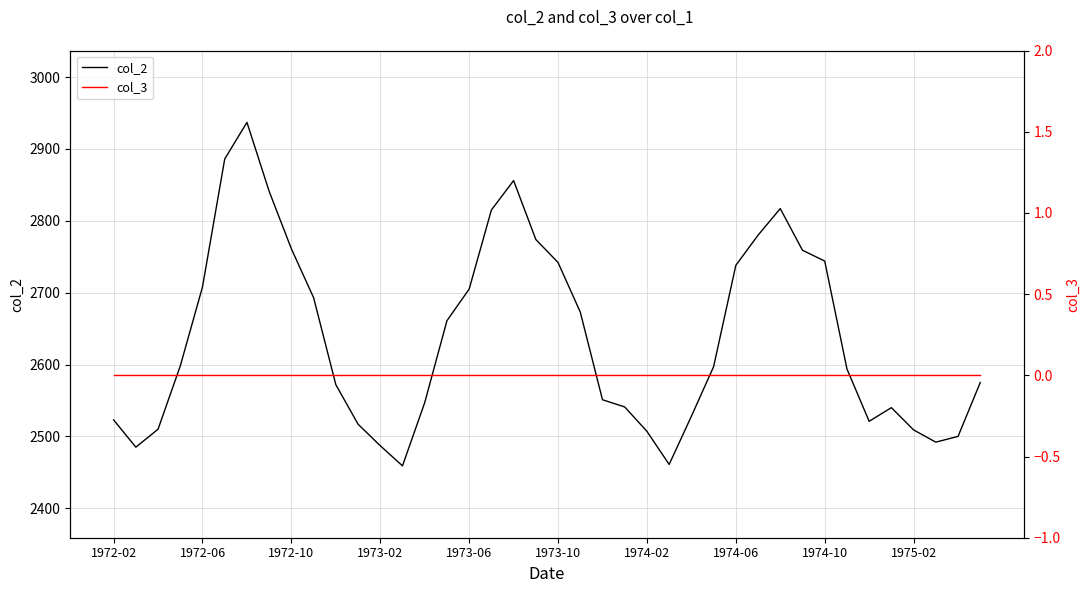

What is the maximum value for col_2?

2937